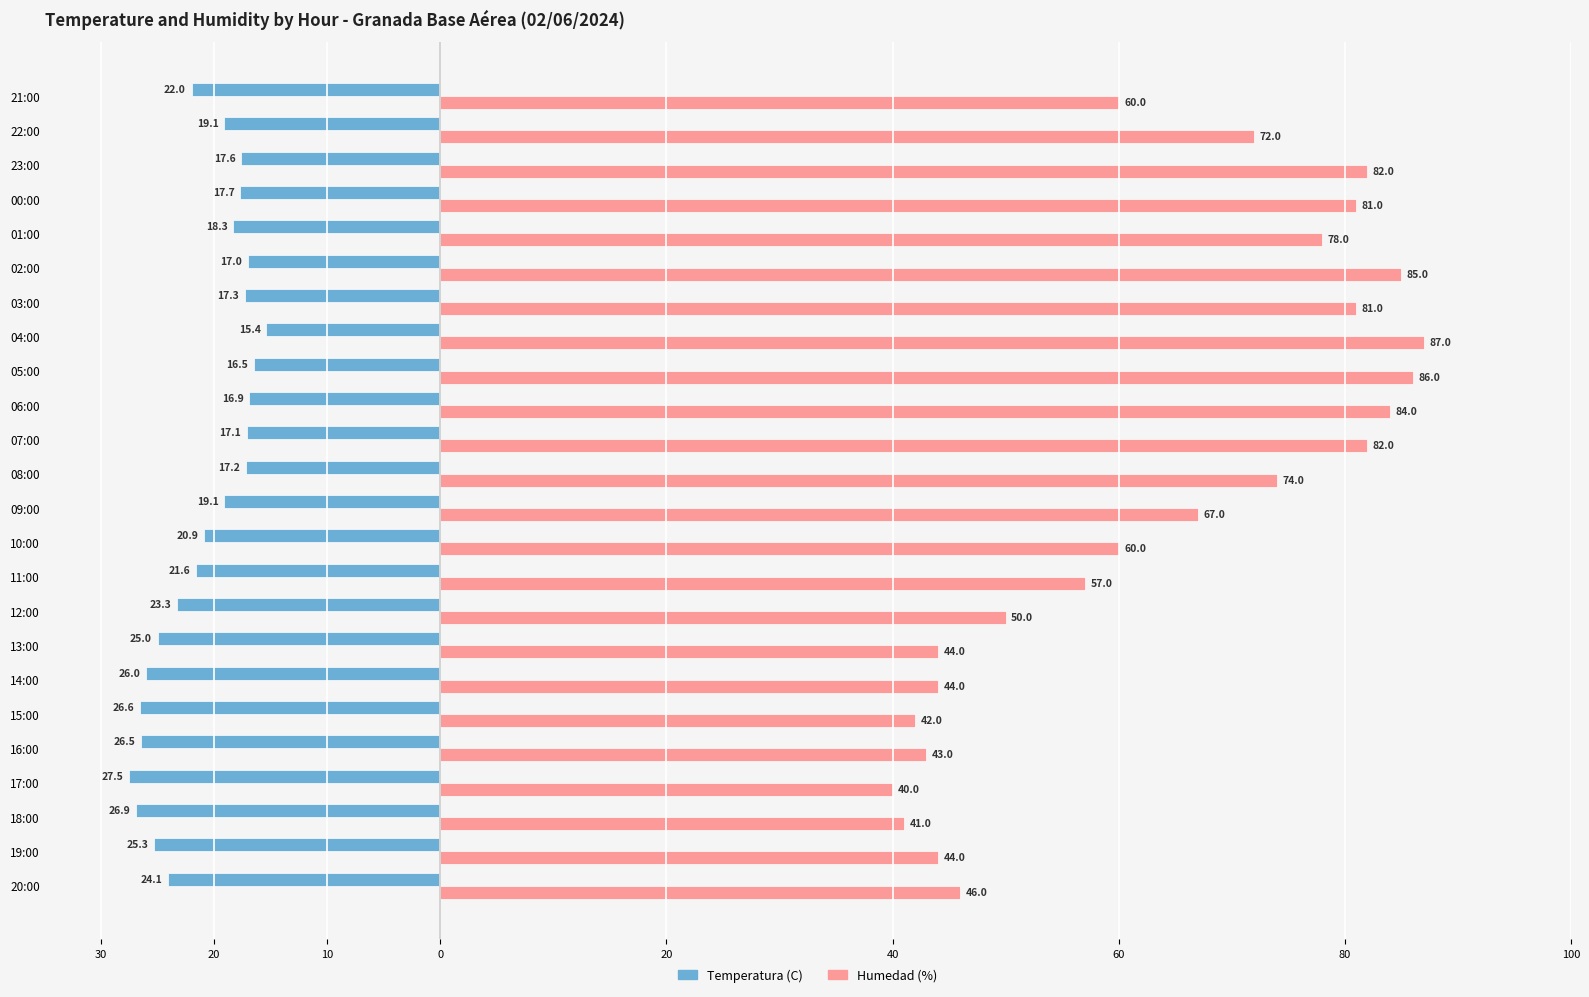

Reading left to right, what are all the values shown in this chart?

Temperatura (C): -24.1	-25.3	-26.9	-27.5	-26.5	-26.6	-26.0	-25.0	-23.3	-21.6	-20.9	-19.1	-17.2	-17.1	-16.9	-16.5	-15.4	-17.3	-17.0	-18.3	-17.7	-17.6	-19.1	-22.0
Humedad (%): 46.0	44.0	41.0	40.0	43.0	42.0	44.0	44.0	50.0	57.0	60.0	67.0	74.0	82.0	84.0	86.0	87.0	81.0	85.0	78.0	81.0	82.0	72.0	60.0